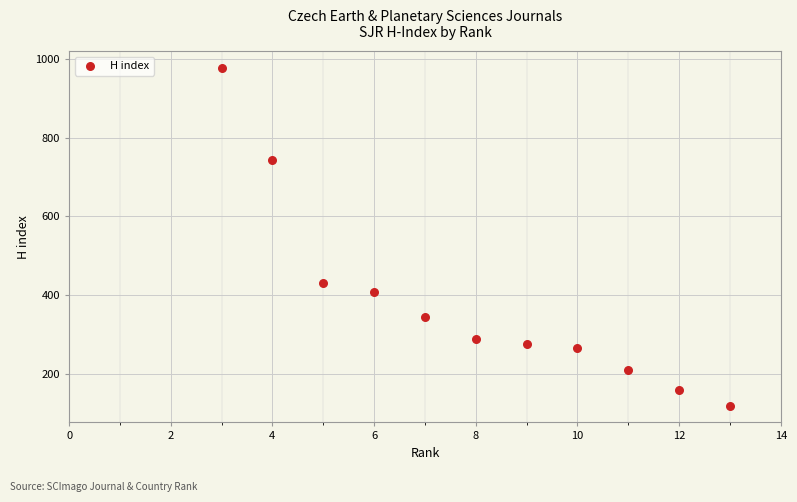

What is the range of X values (max minus min)?

10